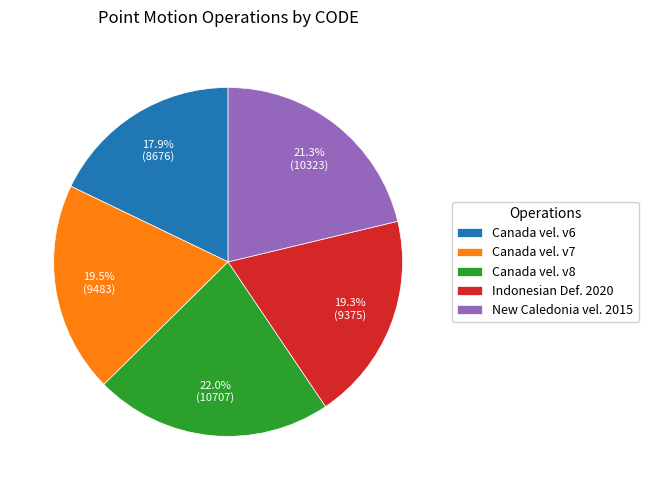

Which category has the biggest portion of the pie?

Canada vel. v8